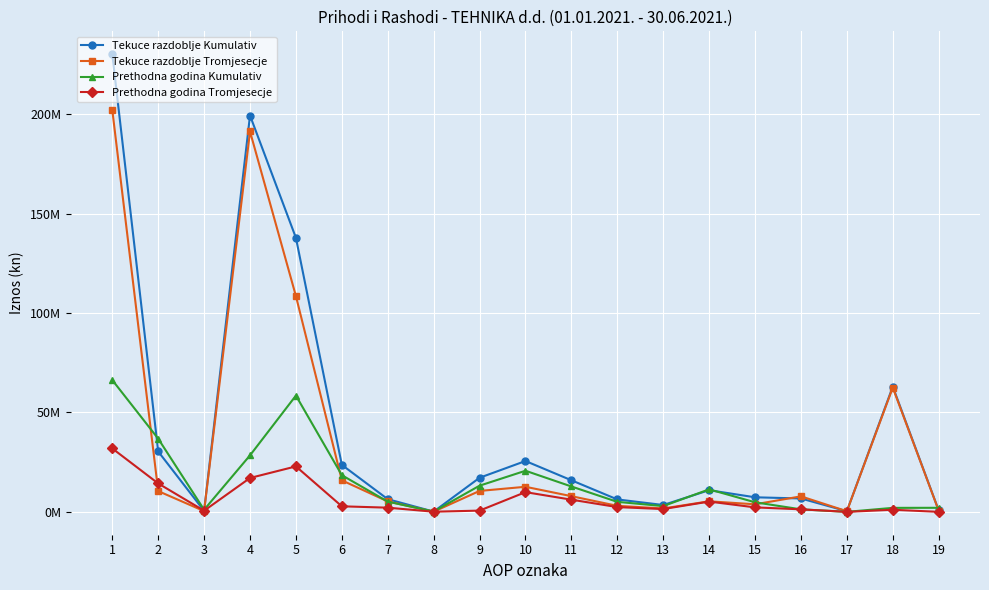

After their last crossing, which series has the higher values: Tekuce razdoblje Kumulativ or Prethodna godina Kumulativ?

Prethodna godina Kumulativ